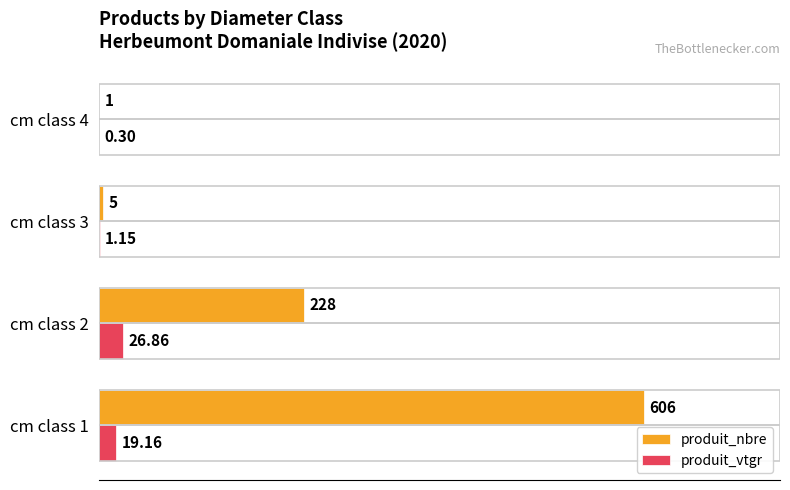

Which series changed the most between cm class 1 and cm class 2?

produit_nbre